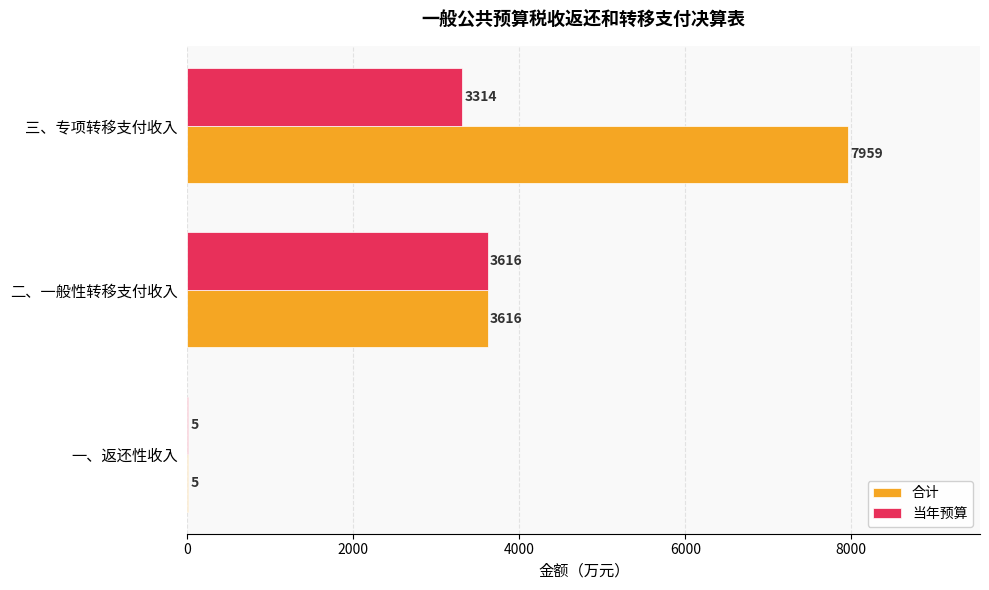

What is the maximum value shown in the chart?

7959